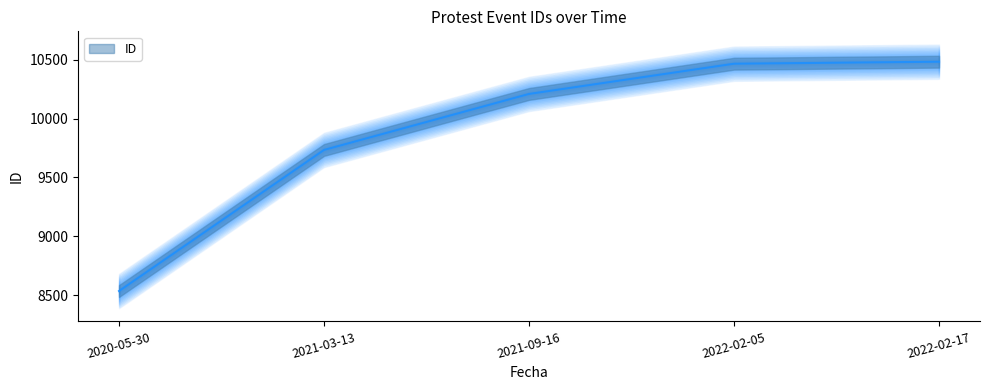

List the labels in order of value, largest first.

2022-02-17, 2022-02-05, 2021-09-16, 2021-03-13, 2020-05-30